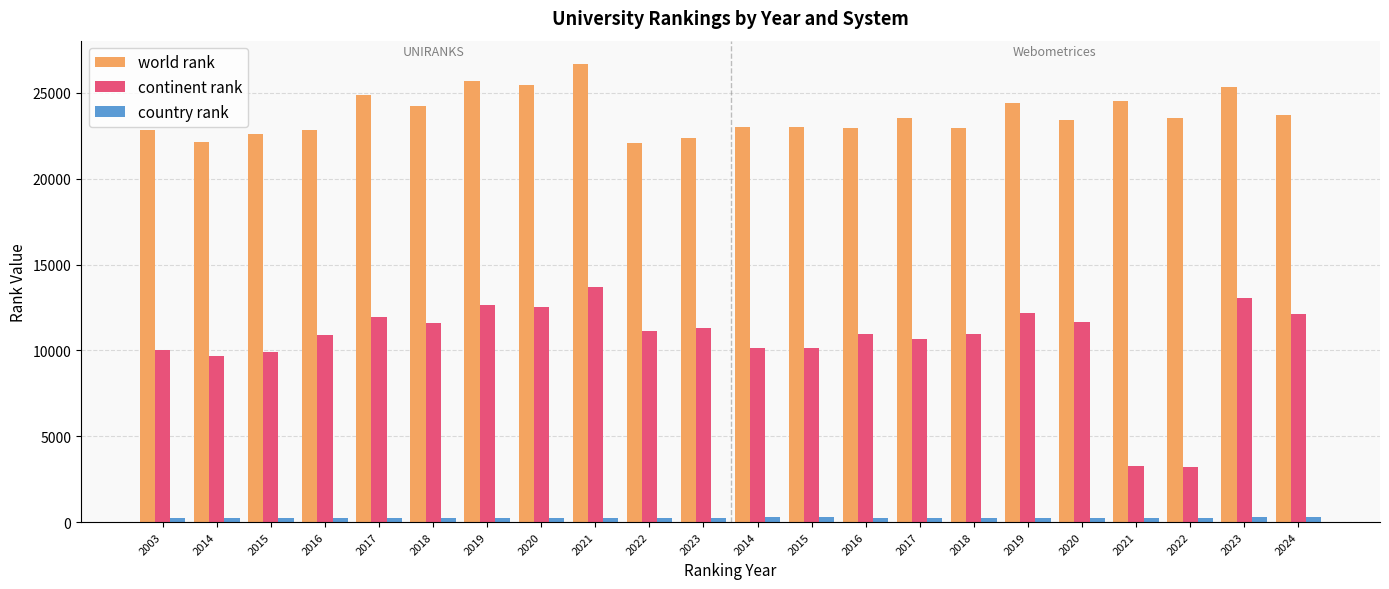

How many data points in continent rank are less than 11147?

11